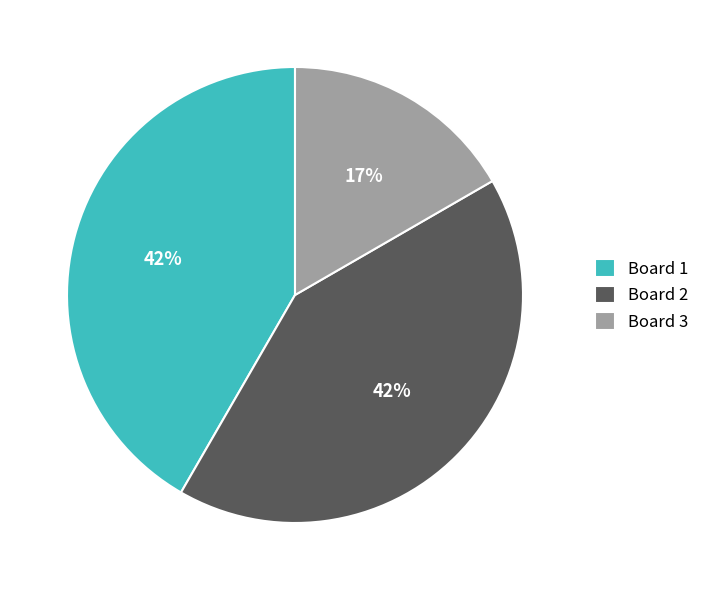

Does any single category account for the majority?

No